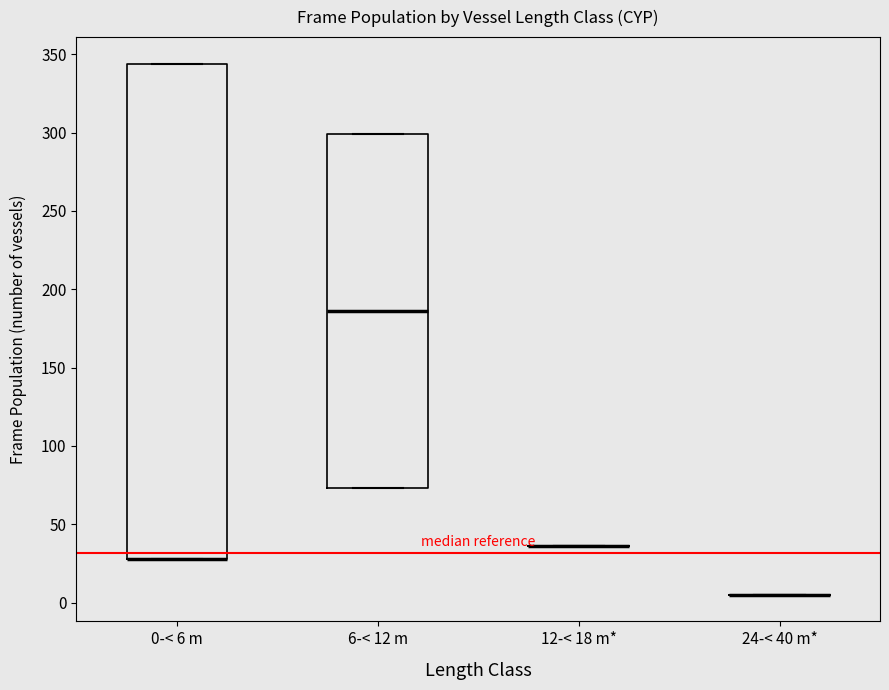

Which box is the tallest, from its lower edge to its upper edge?

0-< 6 m